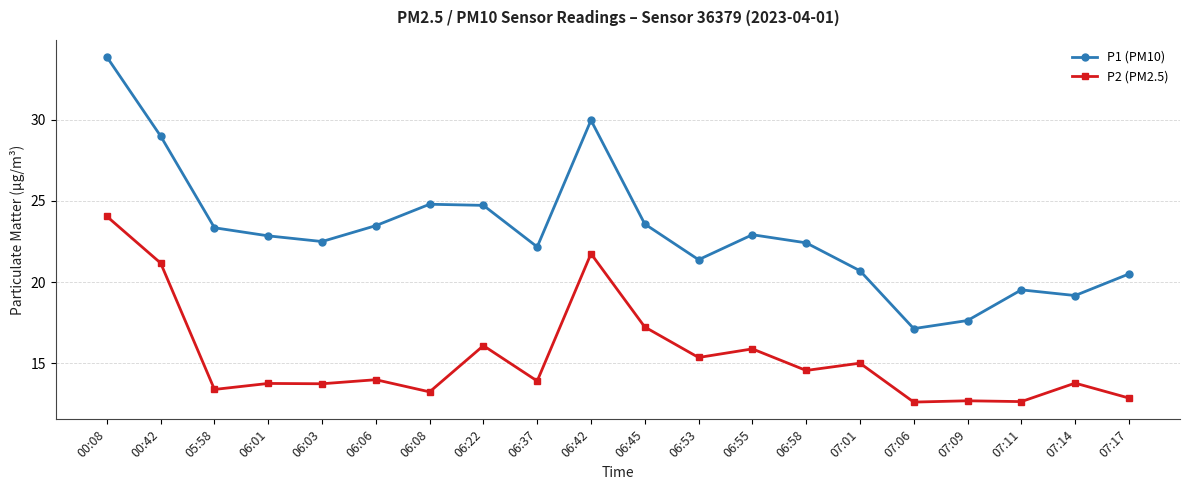

What are all the series names shown in the legend?

P1 (PM10), P2 (PM2.5)